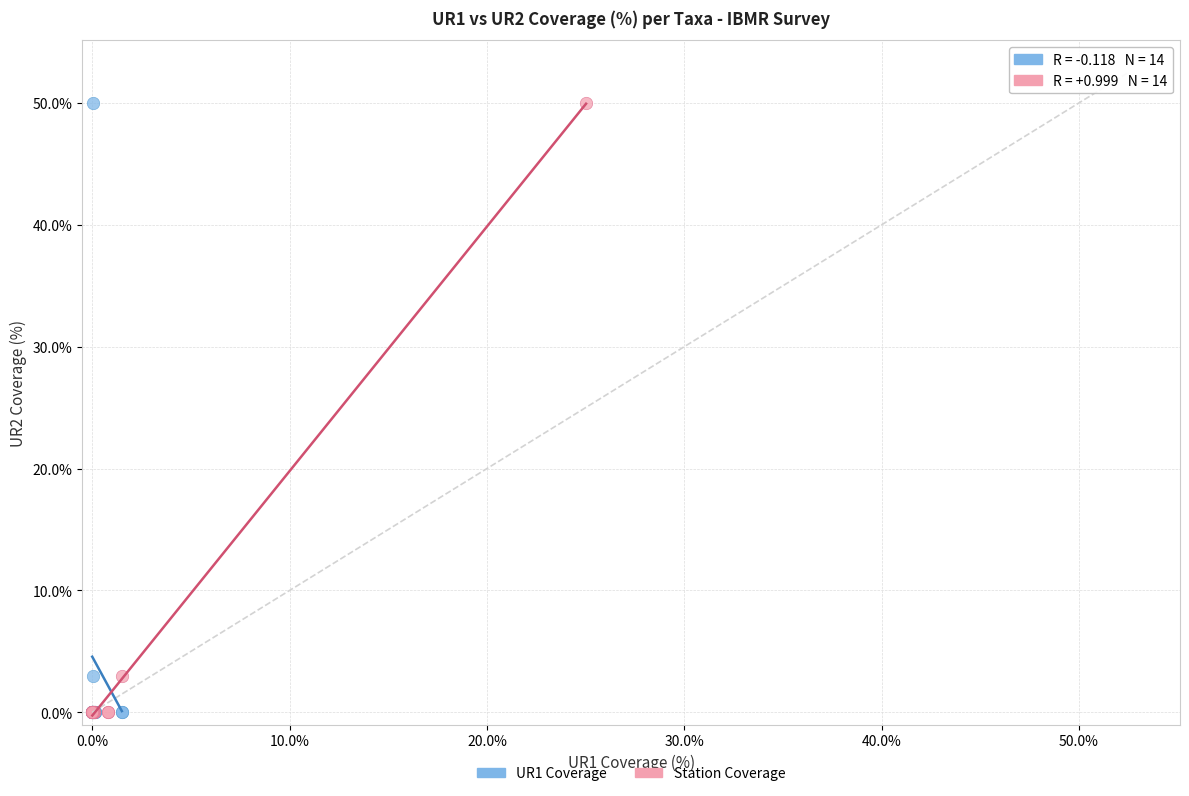

What are all the series names shown in the legend?

UR1 Coverage, Station Coverage